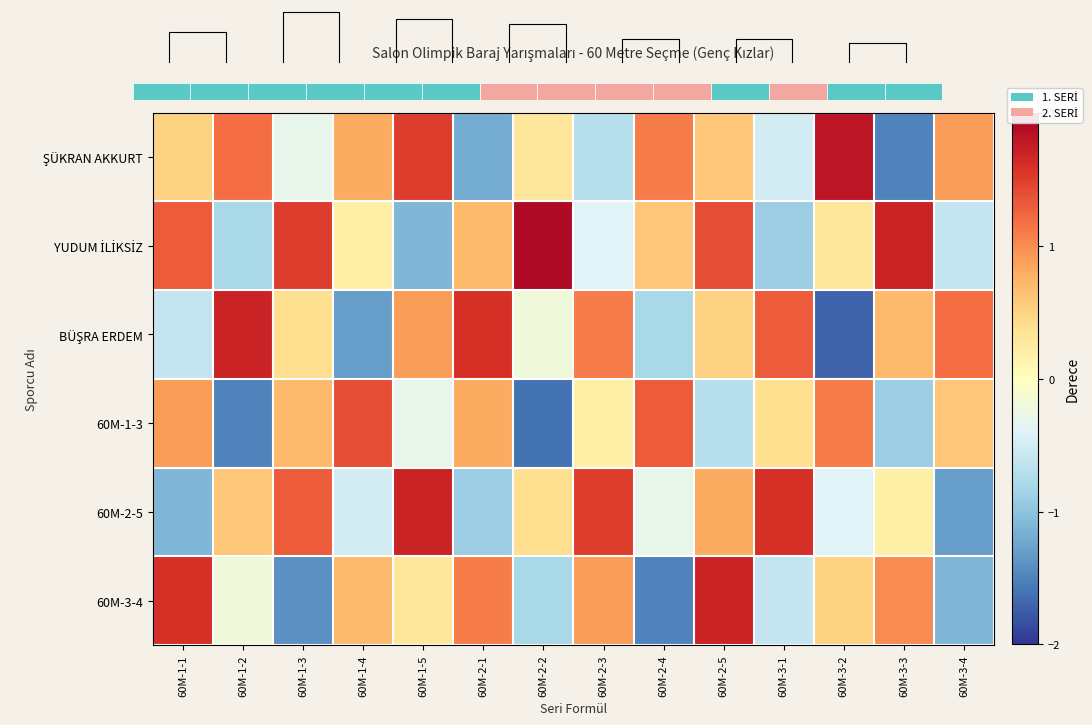

At which label does 60M-3-4 first exceed 0?

60M-1-1